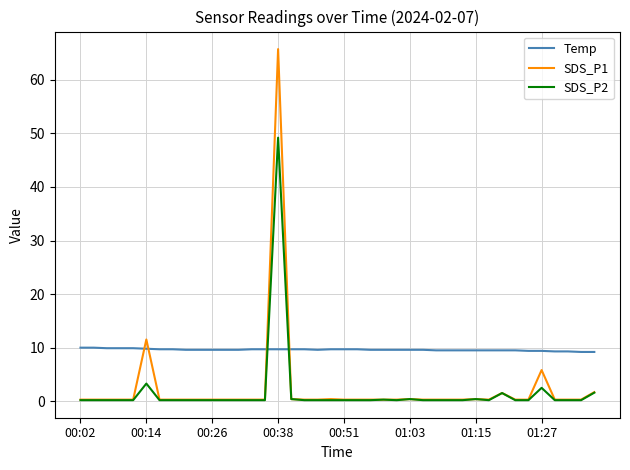

Rank the series by their maximum value, from highest to lowest.

SDS_P1, SDS_P2, Temp